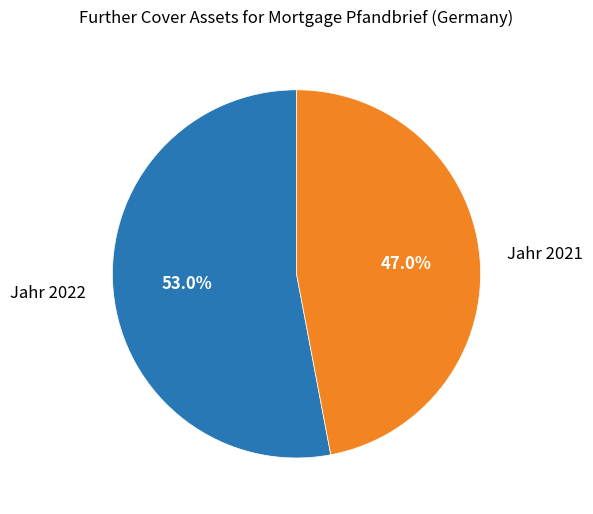

Rank the categories by value from highest to lowest.

Jahr 2022, Jahr 2021